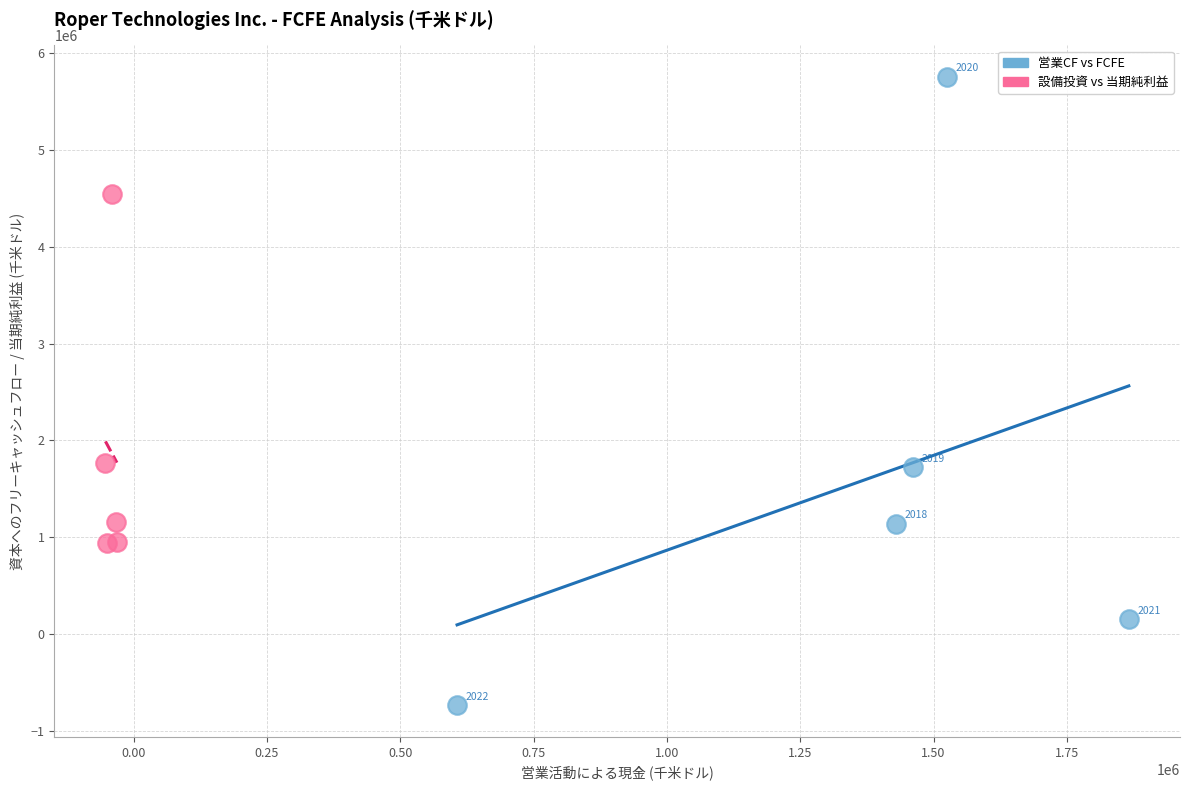

Which series contains the highest Y value?

営業CF vs FCFE